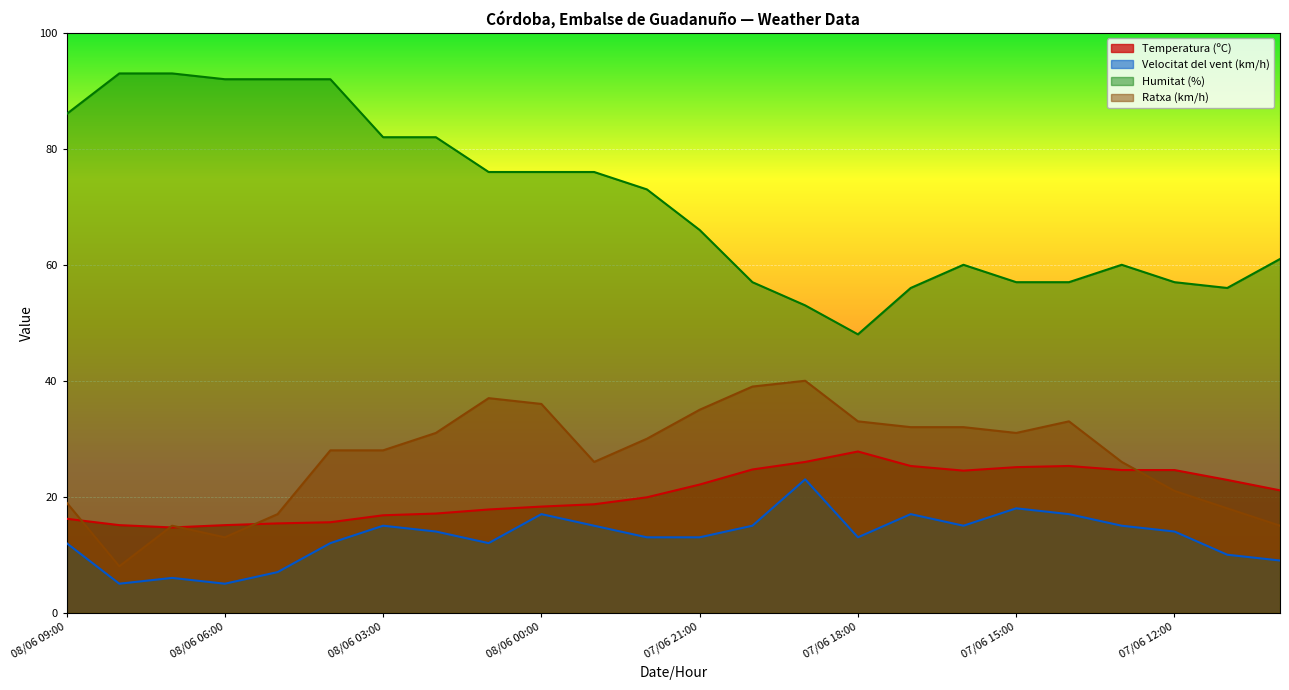

Count the number of data series in this chart.

4